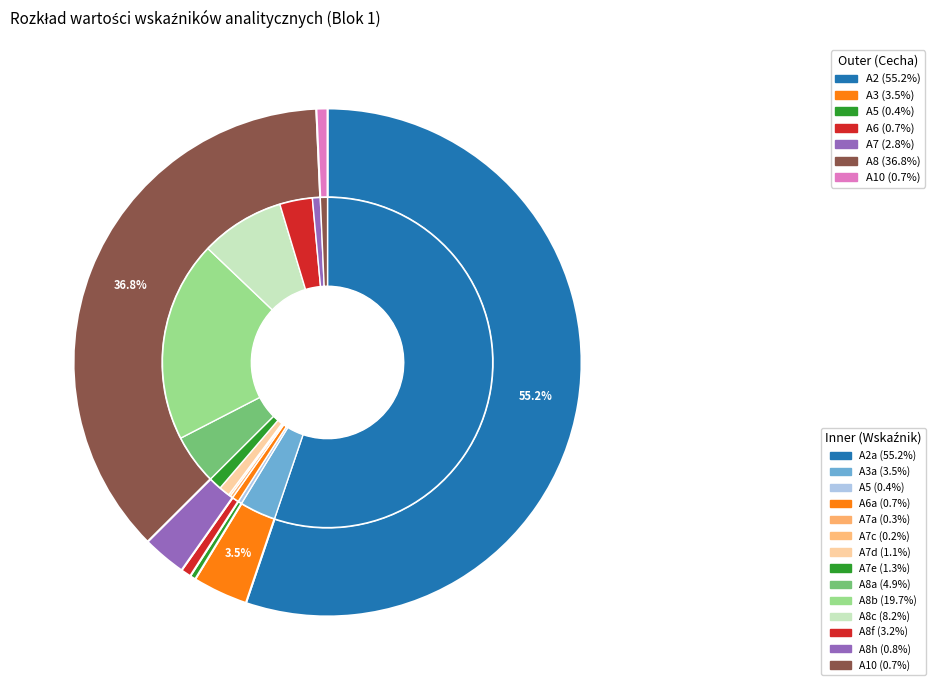

True or false: A7c accounts for 6% of the total.

False